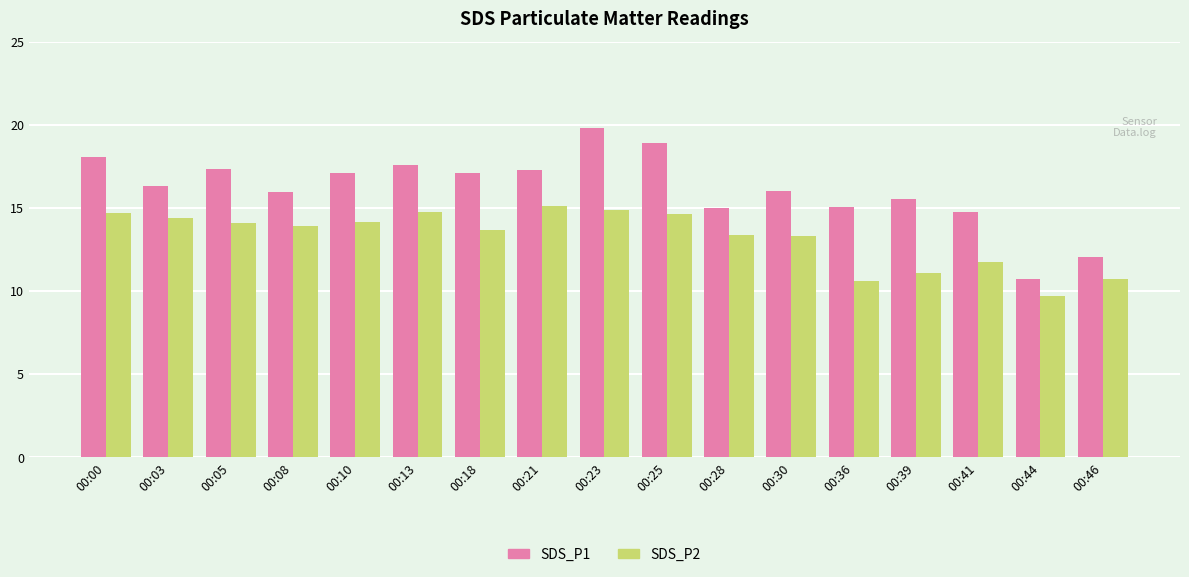

How many data points in SDS_P2 are above 13?

12